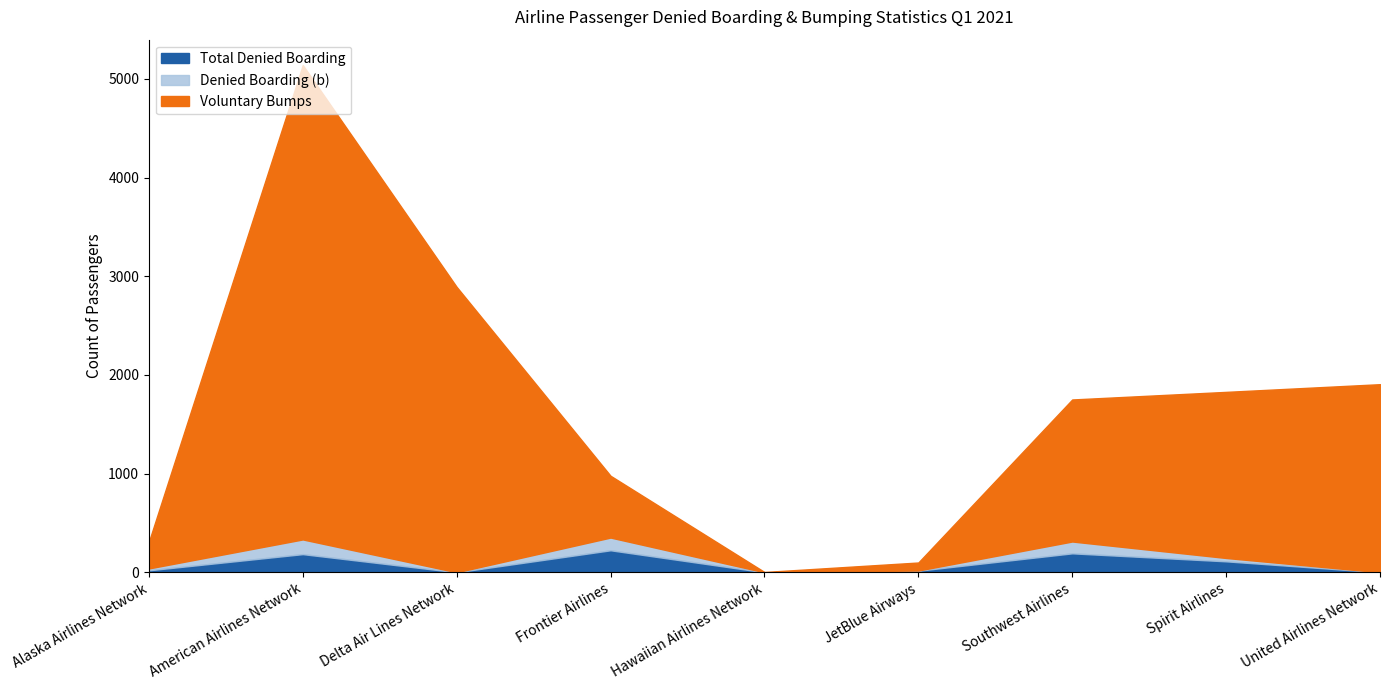

What is the maximum value for Total Denied Boarding?

223